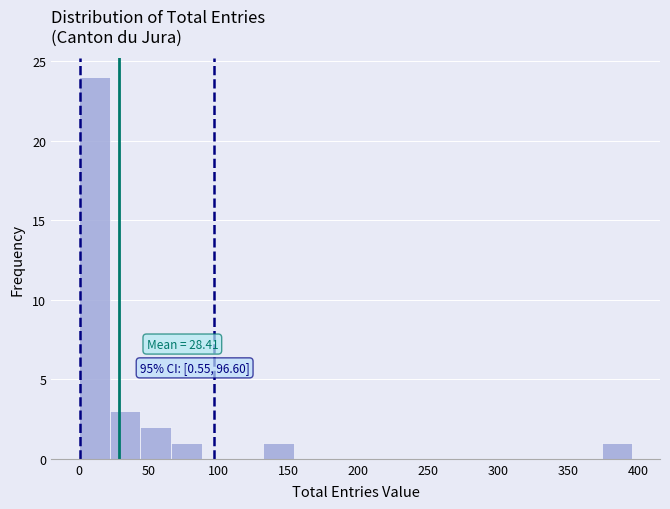

Over which range of the x-axis is the bar tallest?

0 to 22